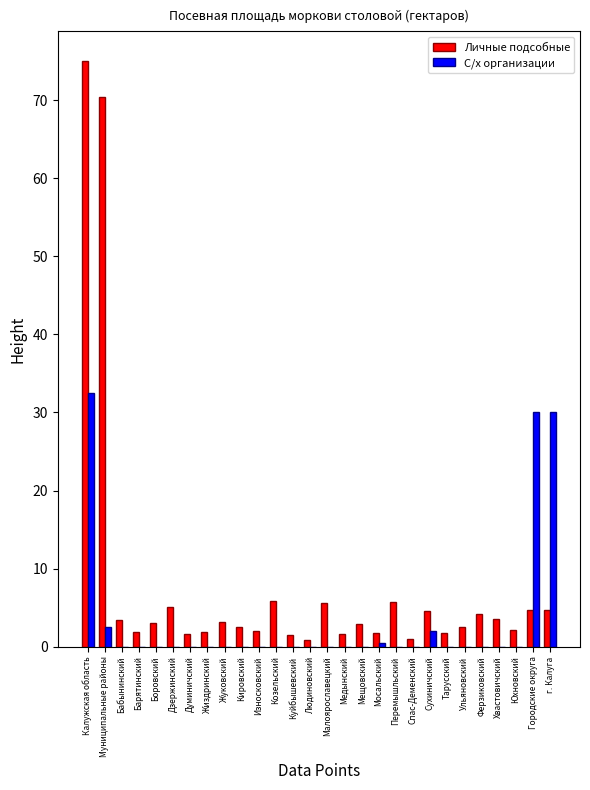

Is the value of С/х организации at Хвастовичский greater than the value of Личные подсобные at Перемышльский?

No